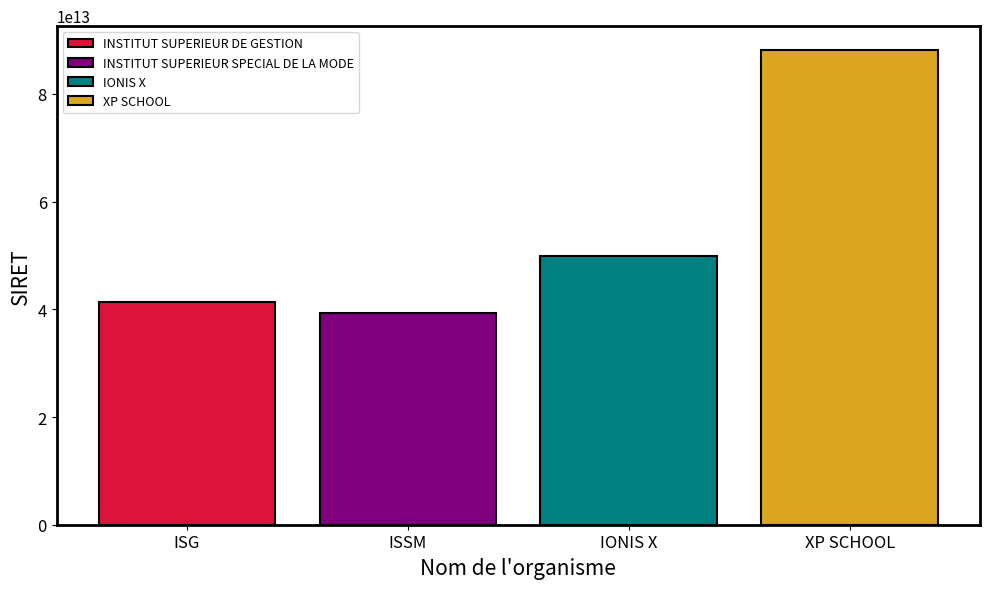

Which series has the largest range (max minus min)?

INSTITUT SUPERIEUR DE GESTION